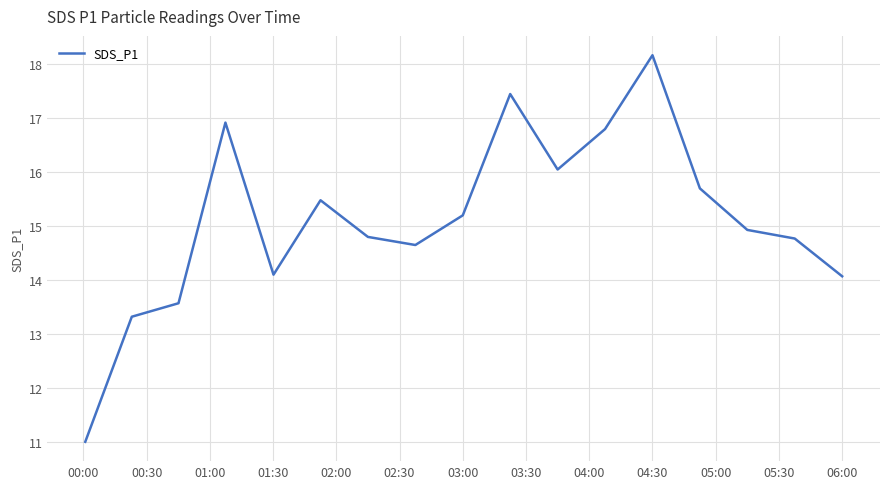

What is the difference between the second highest and second lowest values?

4.1